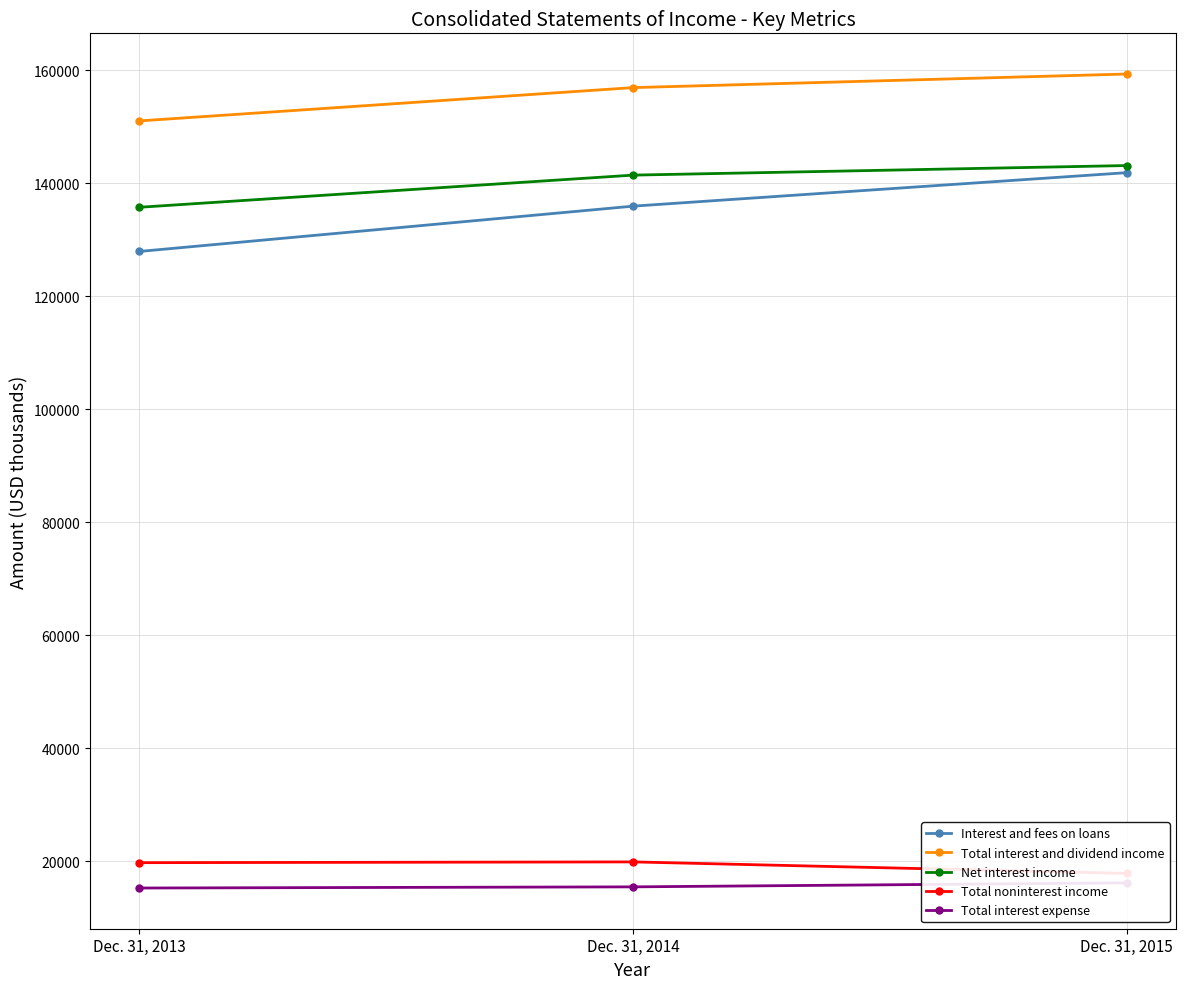

What is the value of the Interest and fees on loans point at the 1st from the left?

127944